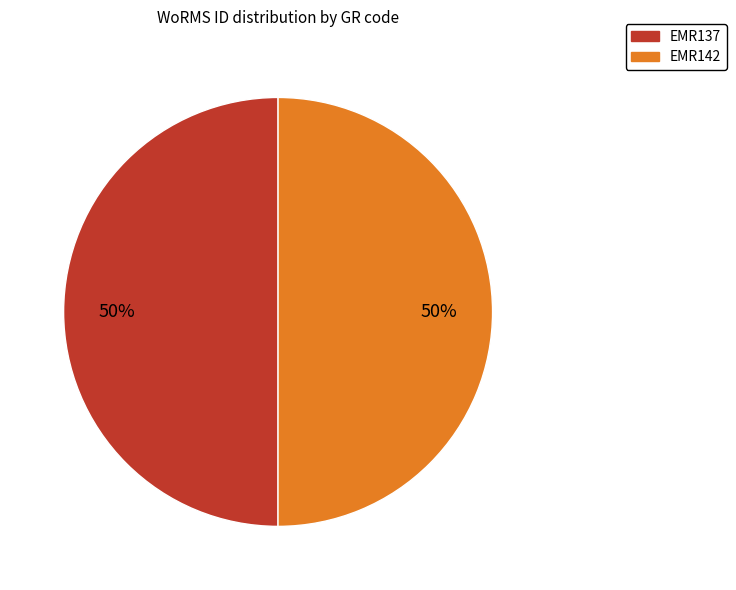

The EMR142 slice represents 64% of the pie. True or false?

False